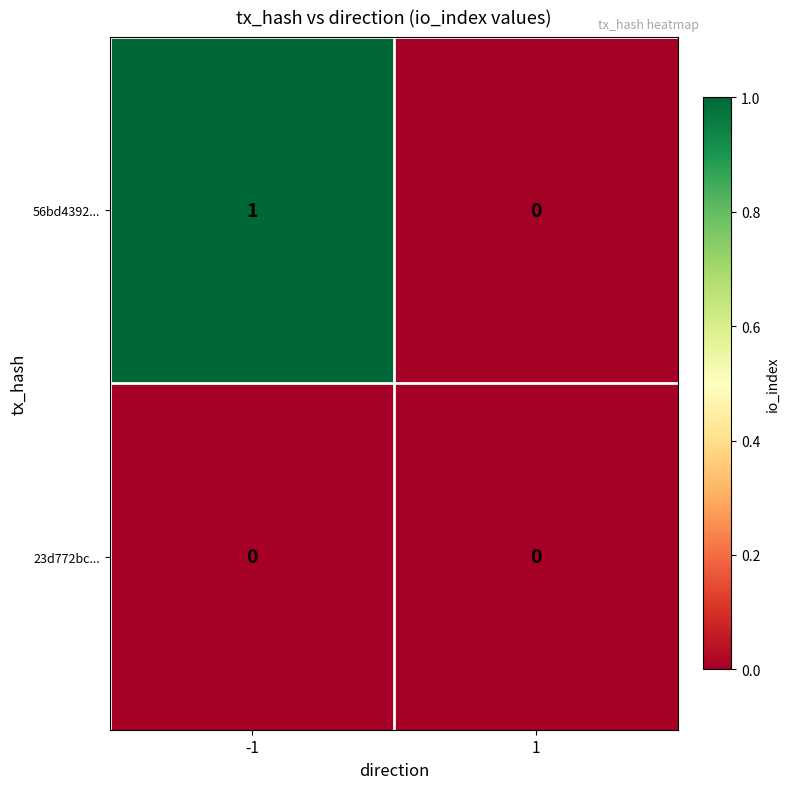

Is the value of 23d772bc... at -1 greater than the value of 56bd4392... at -1?

No